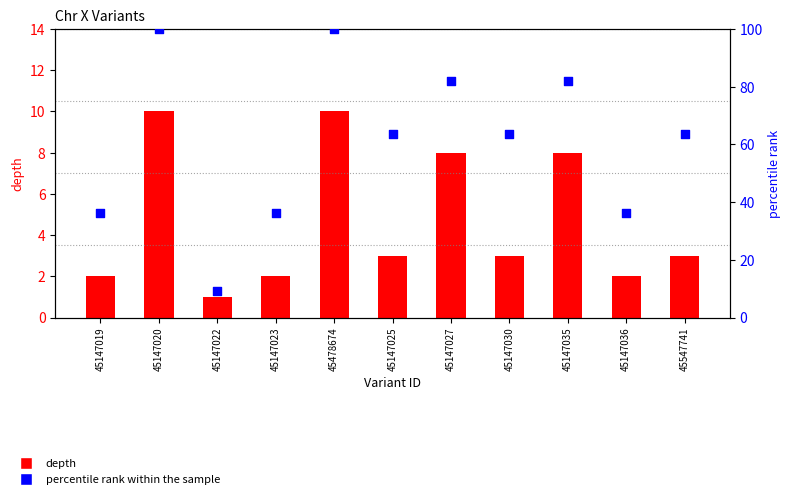

Which series has the largest total across all categories?

percentile rank within the sample